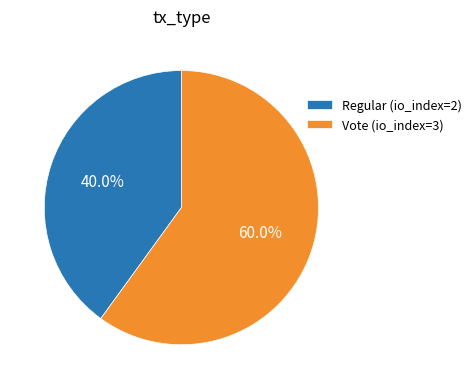

What percentage do Regular (io_index=2) and Vote (io_index=3) together represent?

100.0%